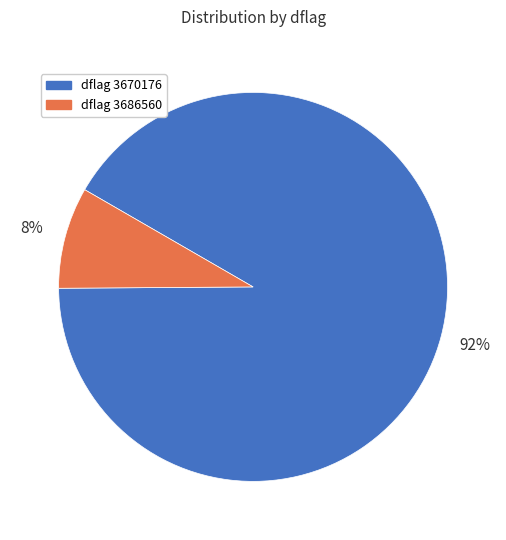

Is there a majority slice in this chart?

Yes